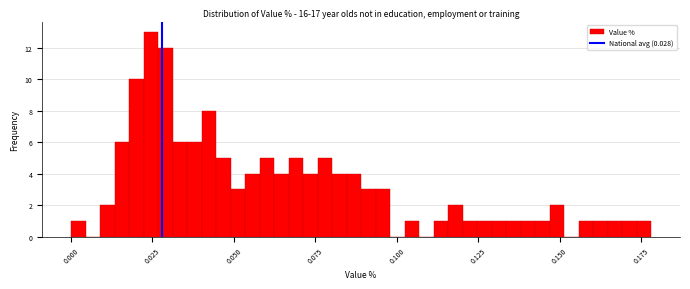

Around what value on the x-axis is the tallest bar? Give the approximate position of its centre, as read against the axis.

0.025